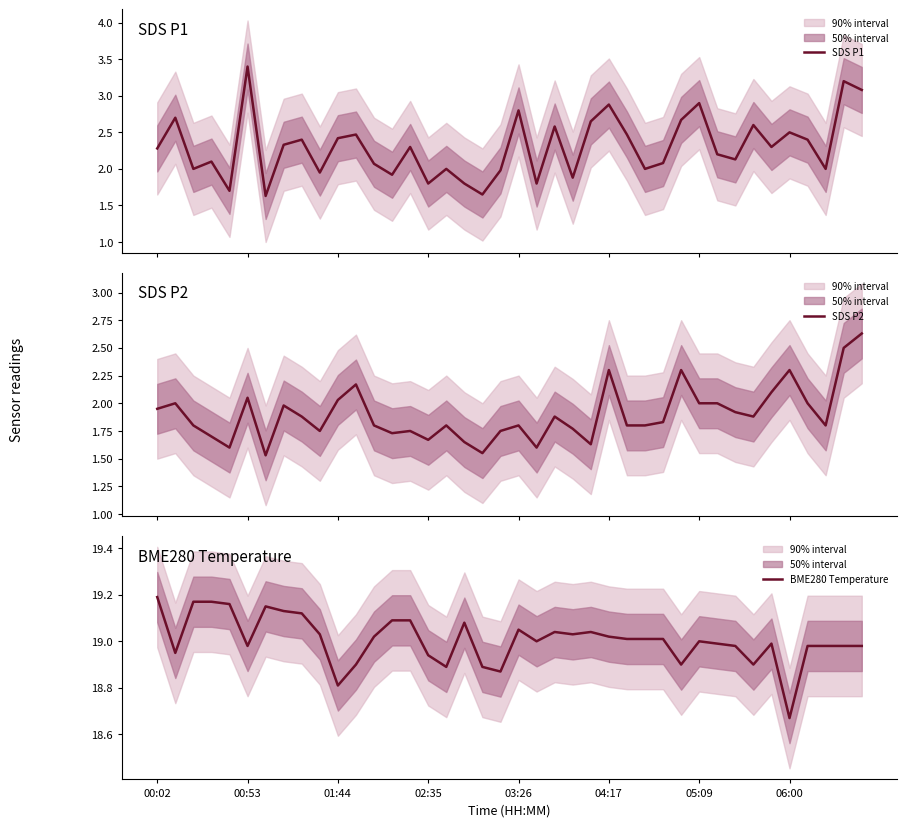

What is the maximum value for SDS P1?

3.4